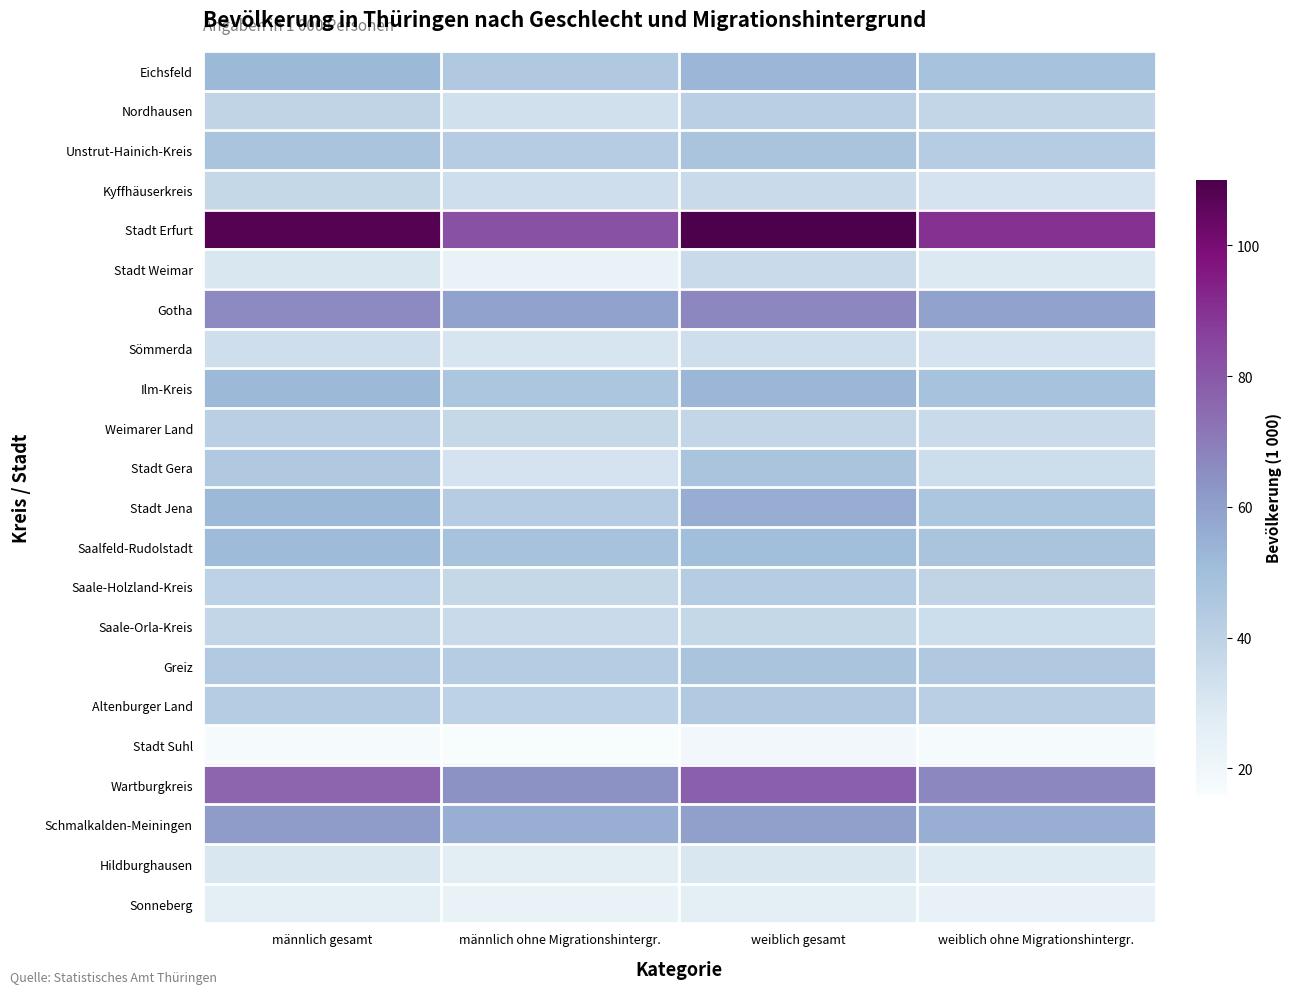

Rank the series by their maximum value, from lowest to highest.

Stadt Suhl, Sonneberg, Hildburghausen, Sömmerda, Stadt Weimar, Kyffhäuserkreis, Saale-Orla-Kreis, Nordhausen, Weimarer Land, Saale-Holzland-Kreis, Altenburger Land, Unstrut-Hainich-Kreis, Stadt Gera, Greiz, Saalfeld-Rudolstadt, Eichsfeld, Ilm-Kreis, Stadt Jena, Schmalkalden-Meiningen, Gotha, Wartburgkreis, Stadt Erfurt